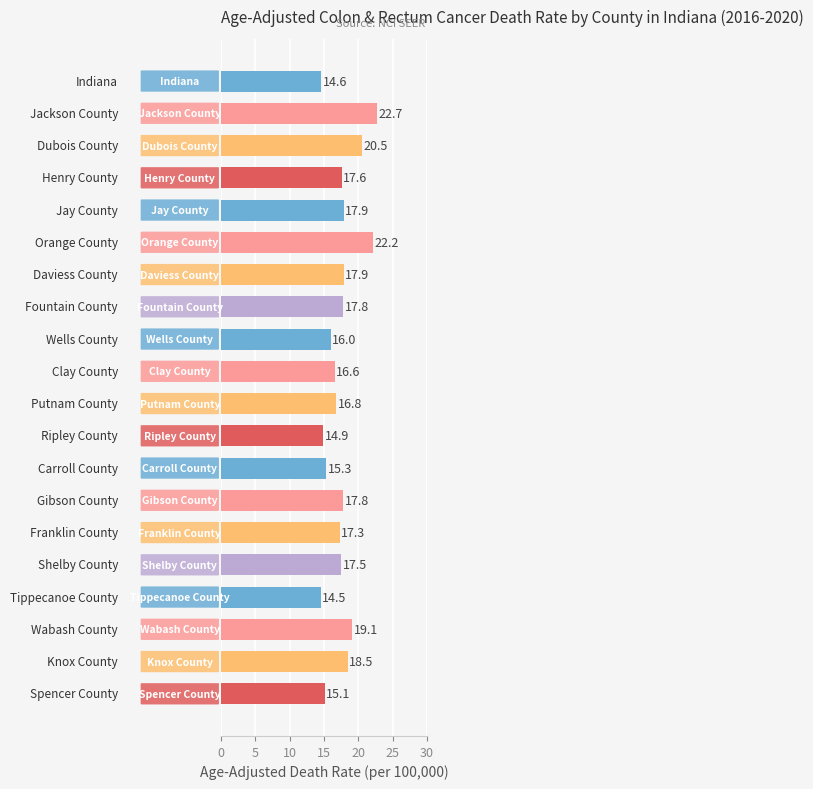

Are the bars horizontal?

Yes